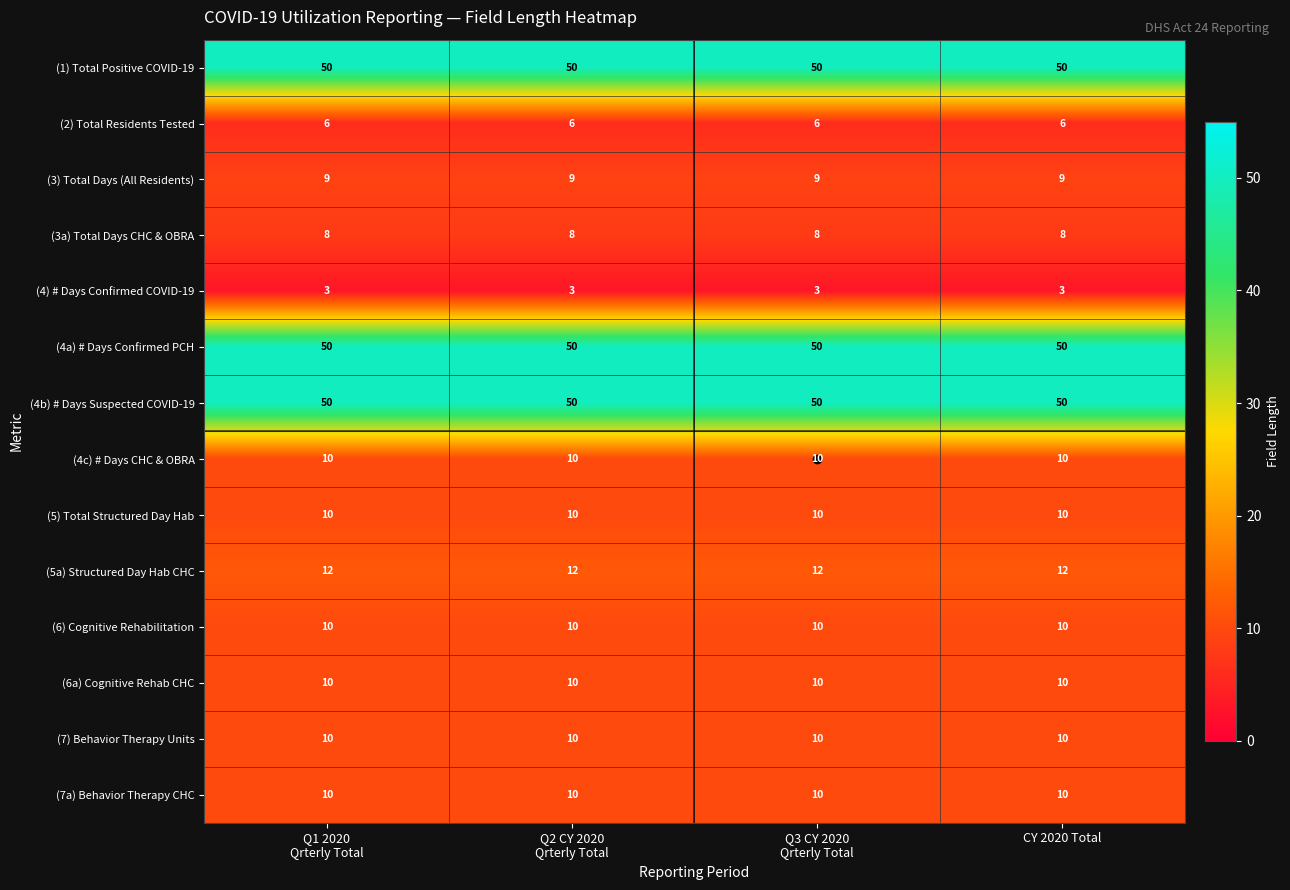

At how many categories does at least one series exceed 30?

4